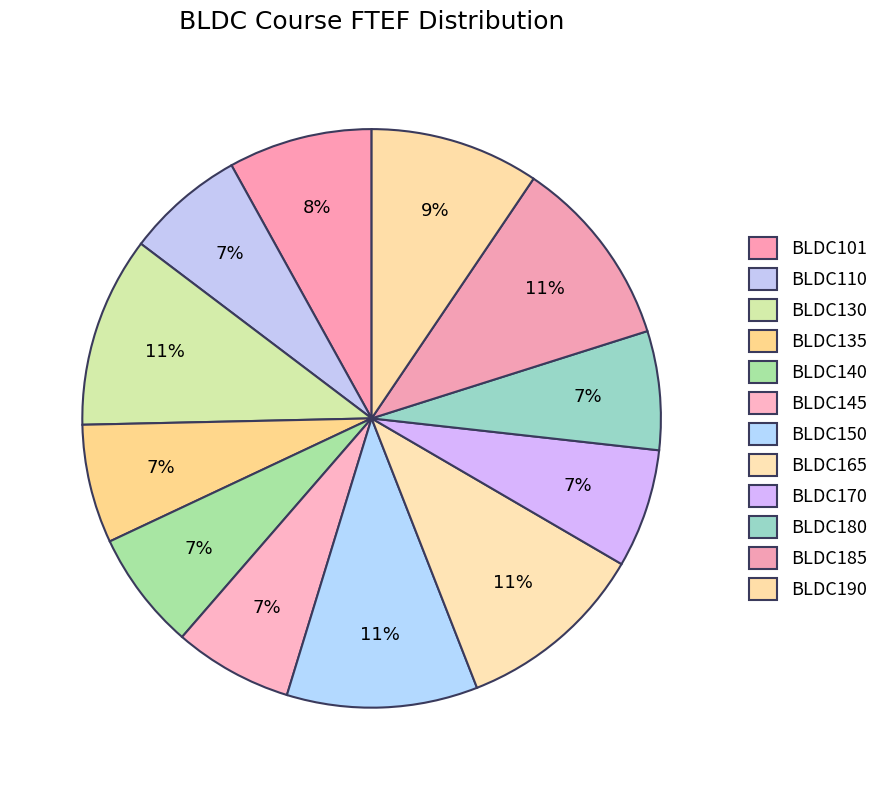

Rank the categories by value from lowest to highest.

BLDC110, BLDC135, BLDC140, BLDC145, BLDC170, BLDC180, BLDC101, BLDC190, BLDC130, BLDC150, BLDC165, BLDC185